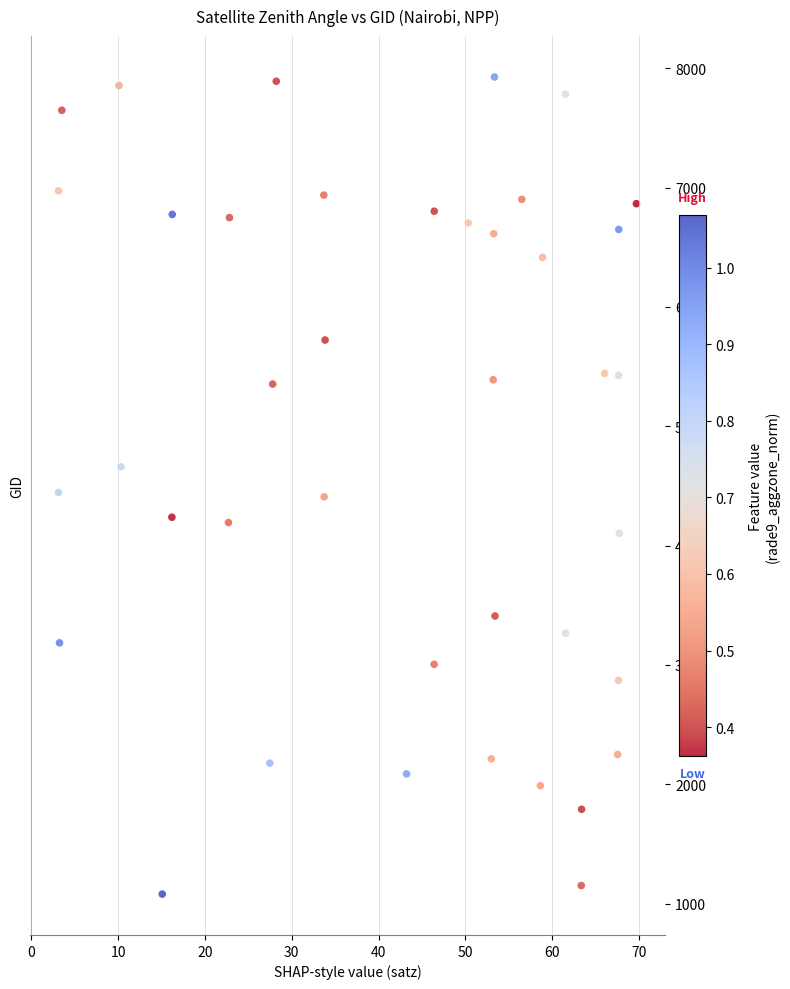

What is the range of Y values (max minus min)?

6849